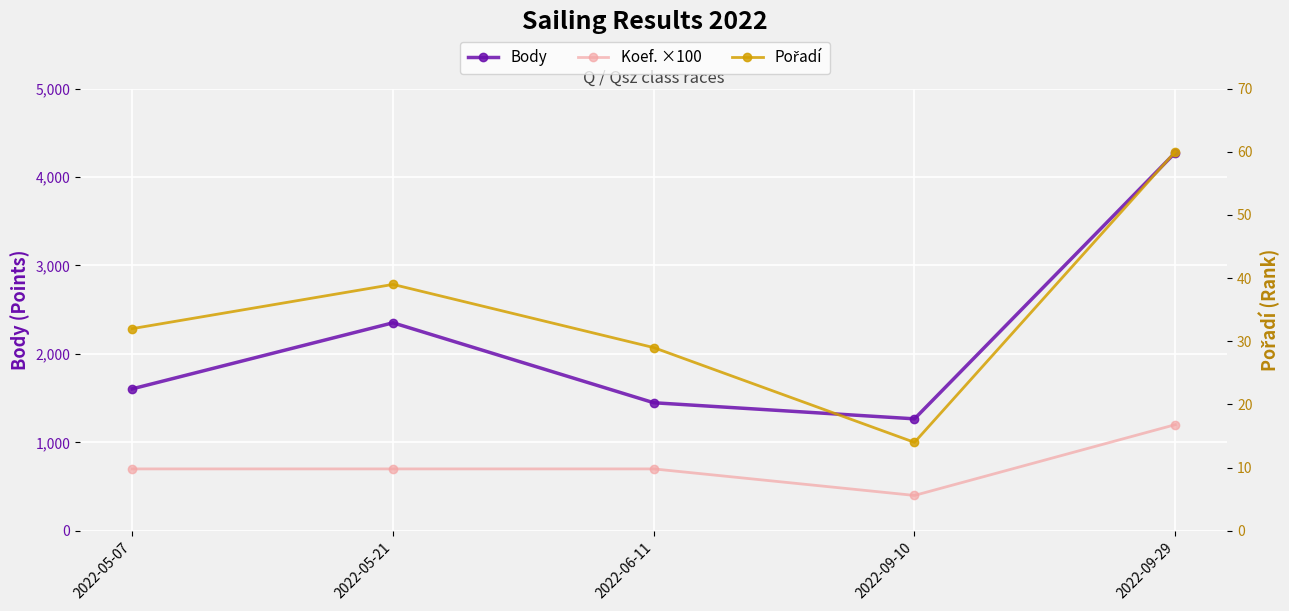

What is the sum of the Body values at 2022-09-10 and 2022-09-29?

5541